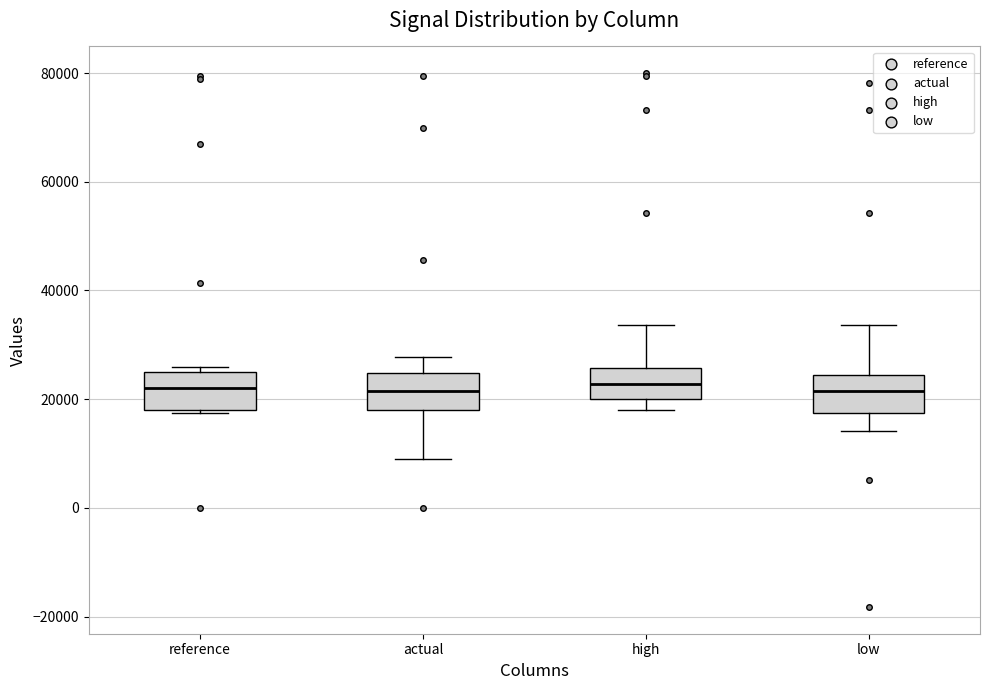

Reading left to right, transcribe this box plot: for each box, give where its median line is, the range the box spans, and where its two whiskers end, as read against the y-axis. The values are not printed on the chart, so give them approximately, as read against the axis.

reference: median 22000, box 18000 to 26000, whiskers 18000 to 26000 (just above the box's upper edge)
actual: median 22000, box 18000 to 24000, whiskers 10000 to 28000
high: median 22000, box 20000 to 26000, whiskers 18000 to 34000
low: median 22000, box 18000 to 24000, whiskers 14000 to 34000